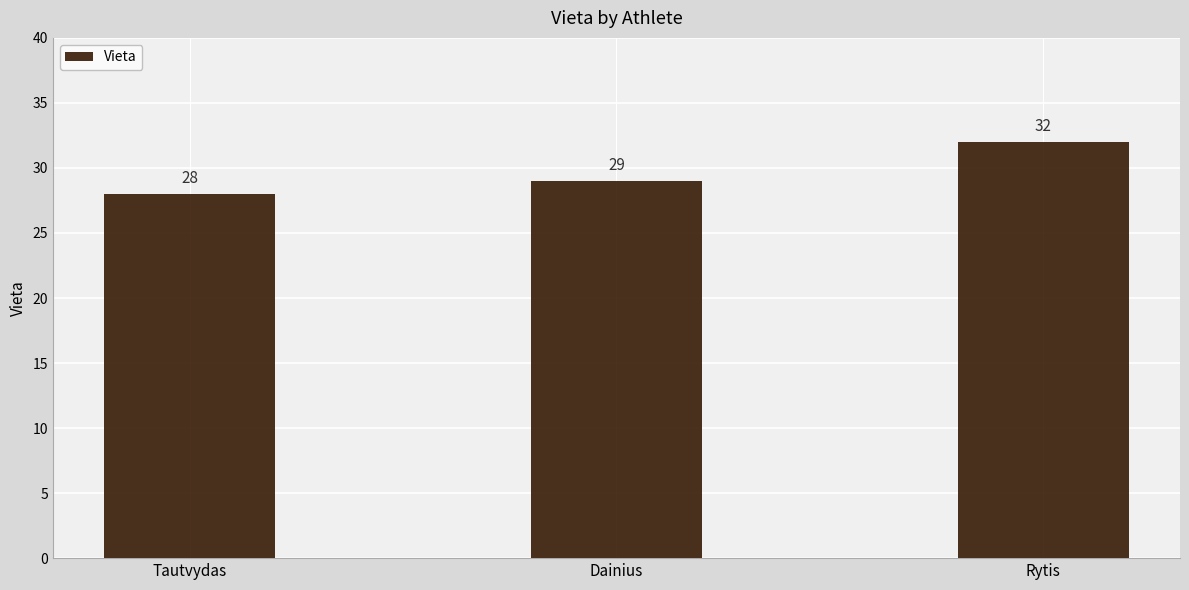

Which category has the highest value across all series?

Rytis